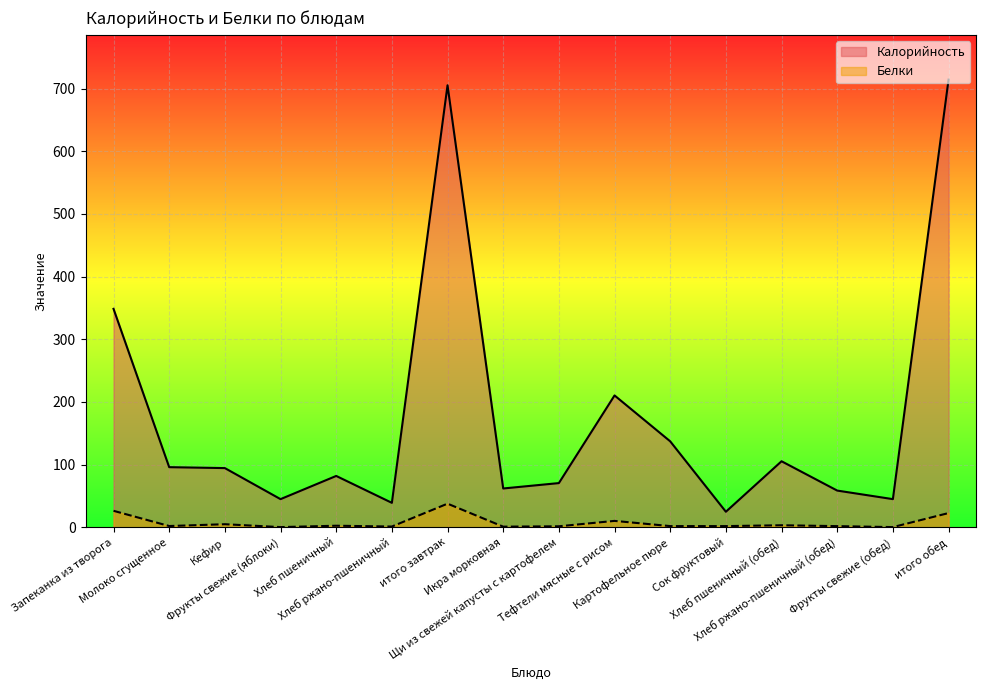

What are all the series names shown in the legend?

Калорийность, Белки